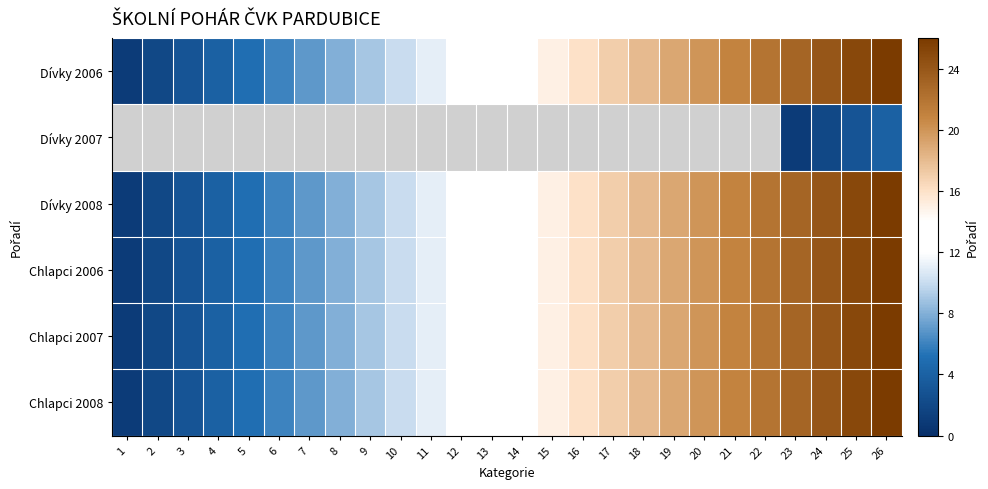

At which label does Chlapci 2008 first exceed 14?

15